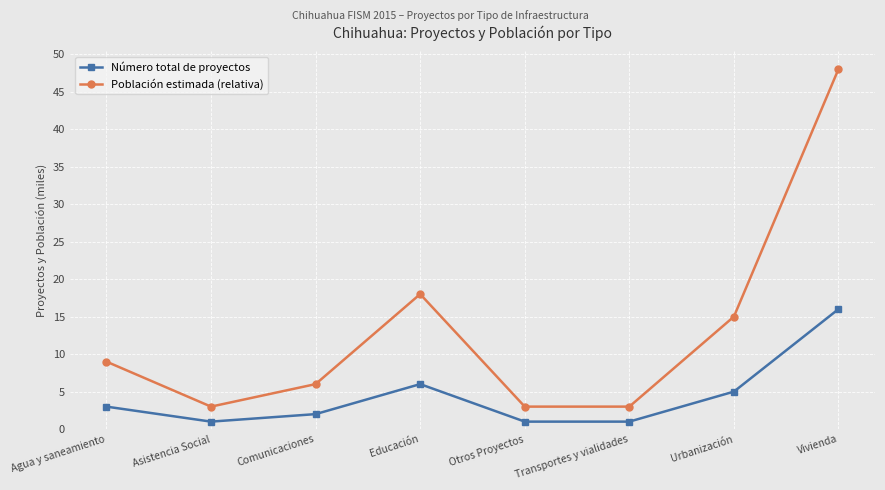

What is the total value across all series at Urbanización?

20